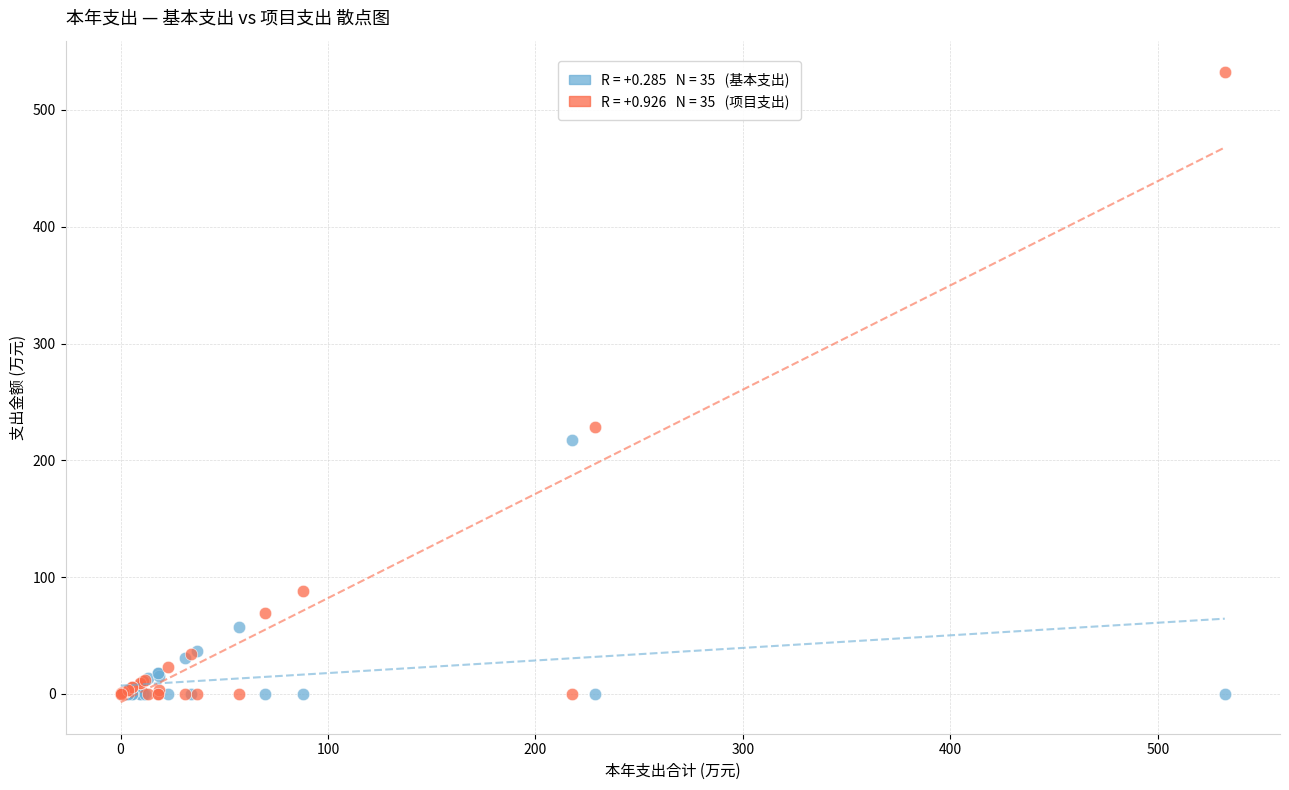

Across all series, what Y value is closest to 266?

228.9